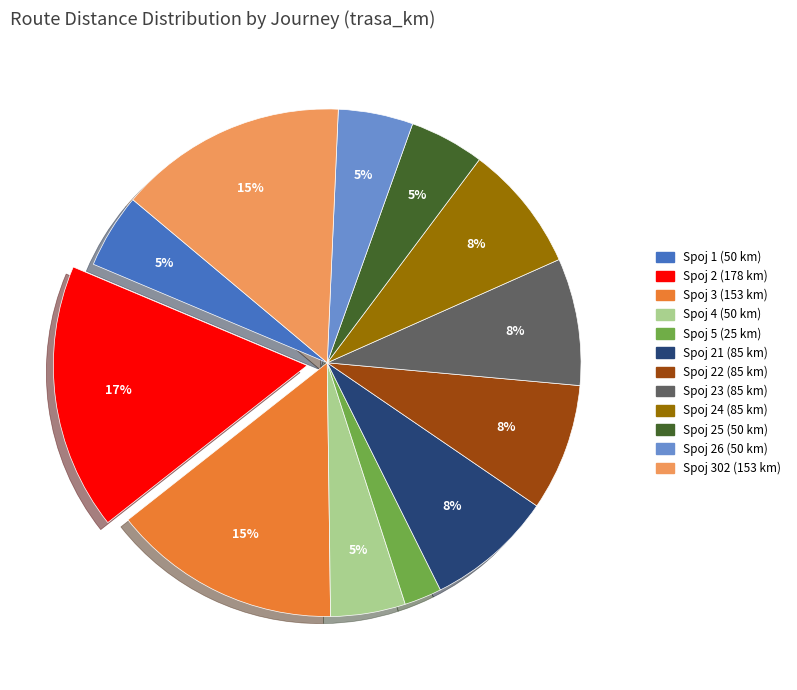

To the nearest percent, what is the average slice percentage?

8%